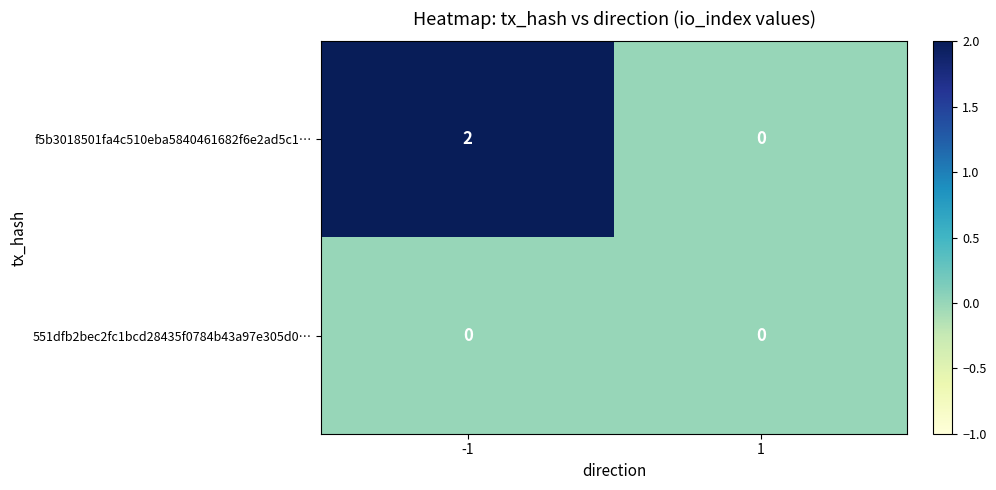

At which category is the sum across all series the highest?

-1